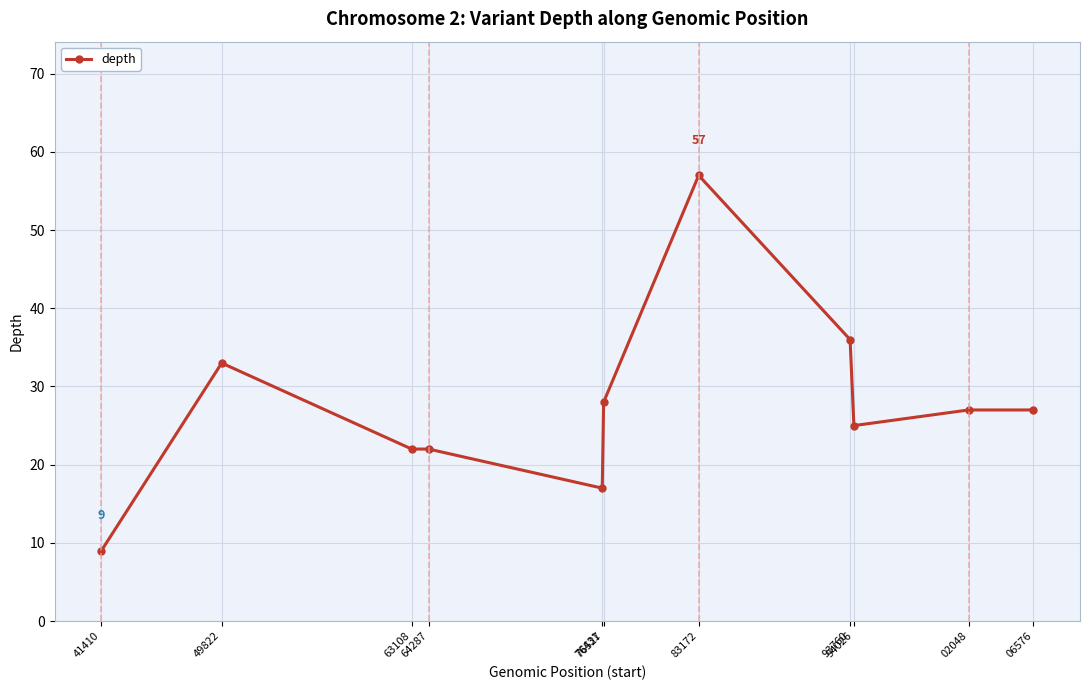

Reading left to right, what are all the values shown in this chart?

41410=9	49822=33	63108=22	64287=22	76431=17	76527=28	83172=57	93760=36	94026=25	02048=27	06576=27